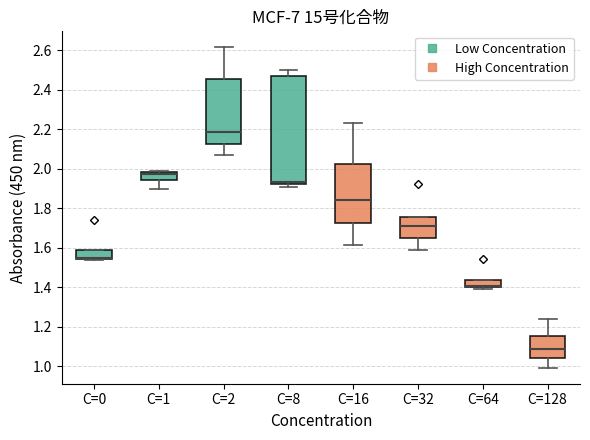

Comparing the boxes themselves (not the whiskers), which one is the tallest?

C=8